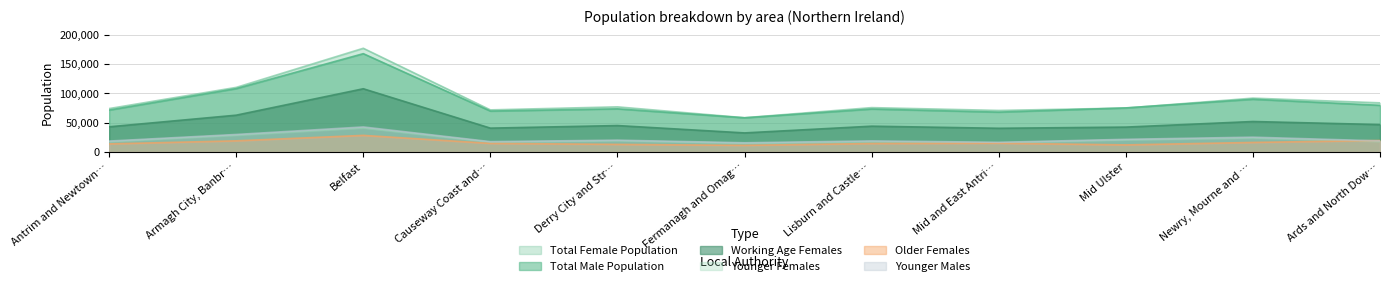

Does the chart have visible grid lines?

Yes